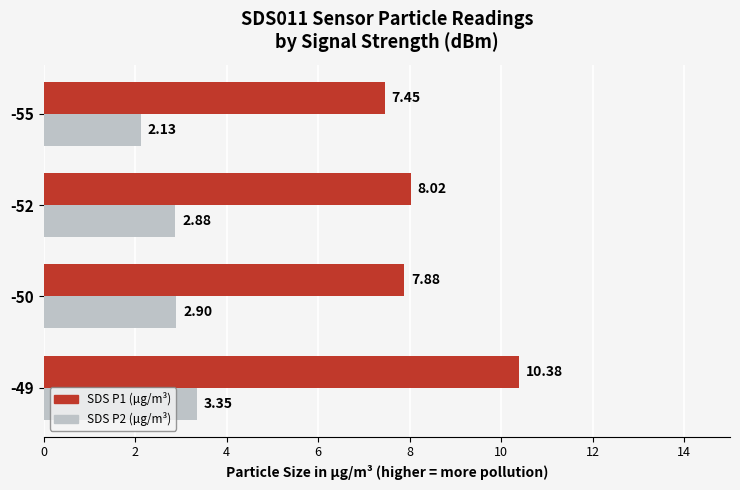

Rank the series by their maximum value, from highest to lowest.

SDS P1 (µg/m³), SDS P2 (µg/m³)